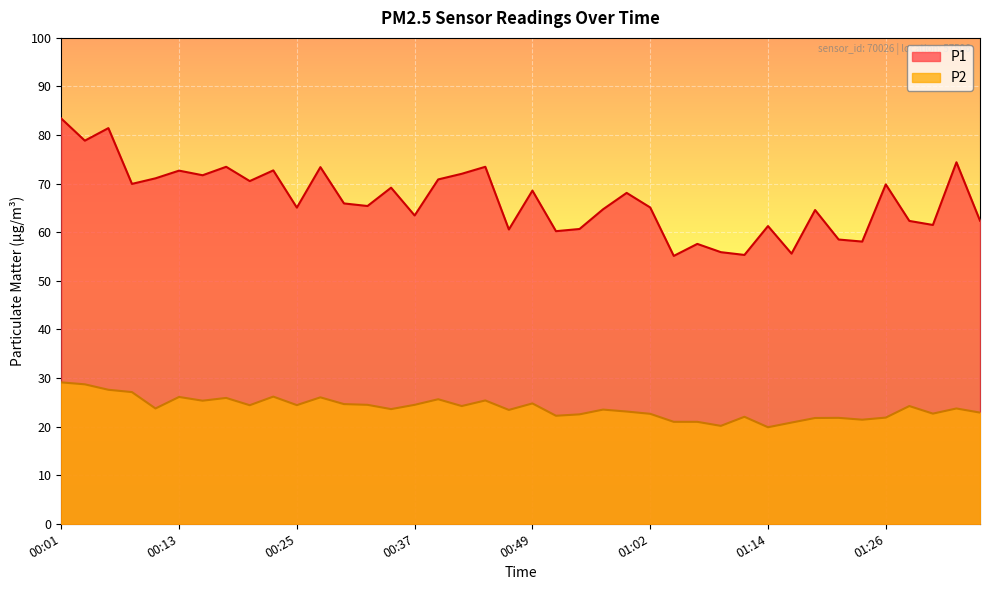

What is the difference between the second highest and minimum values in the P2 series?

8.8